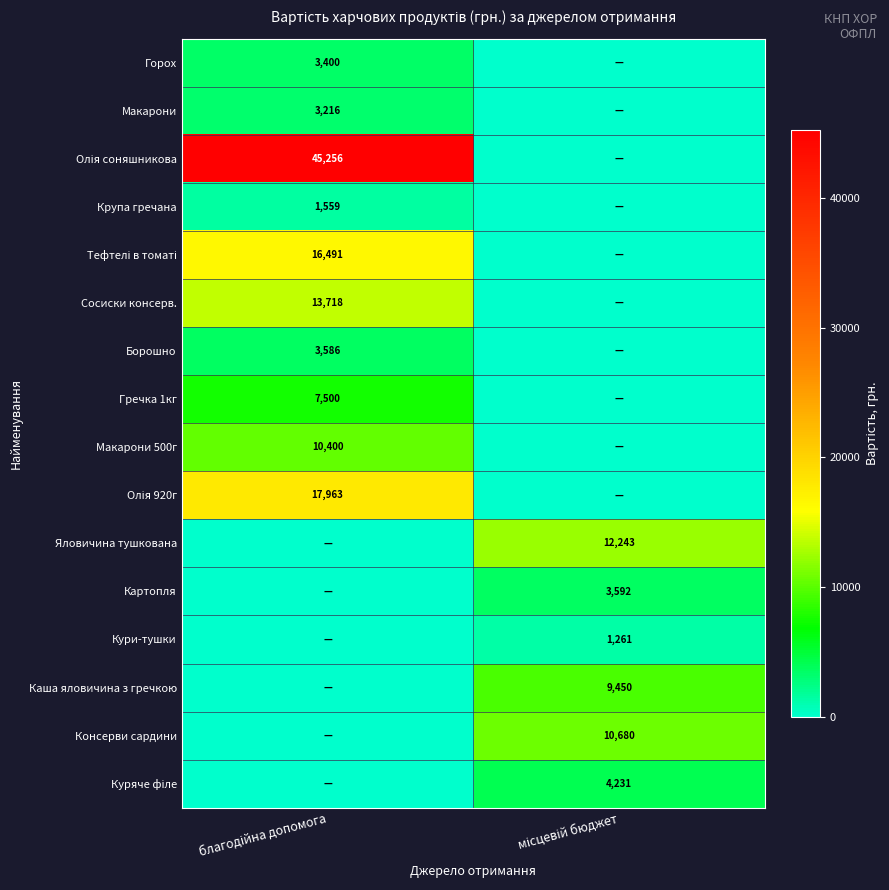

Between місцевій бюджет and благодійна допомога, which is larger?

благодійна допомога